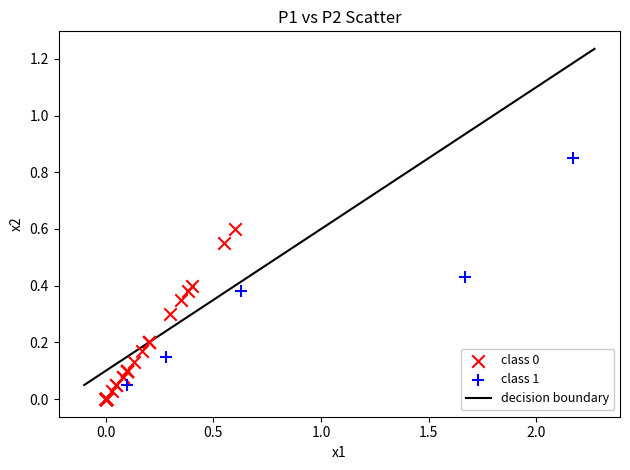

Which series has the largest Y range (max minus min)?

class 1